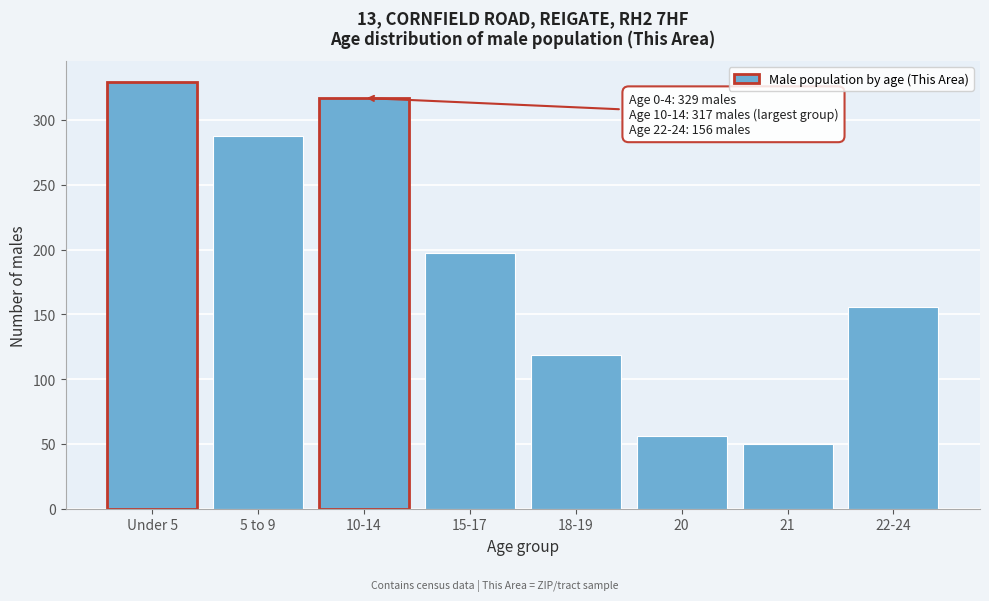

Reading right to left, extract all data points from this chart.

22-24=156	21=50	20=56	18-19=119	15-17=197	10-14=317	5 to 9=288	Under 5=329